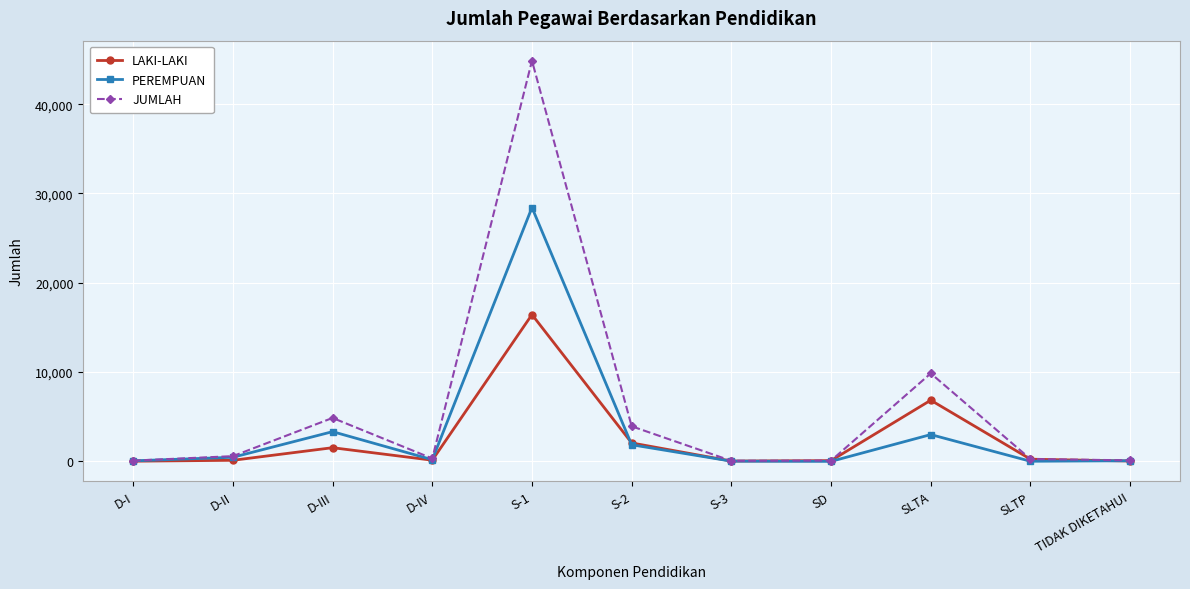

What is the lowest value of the JUMLAH series?

66